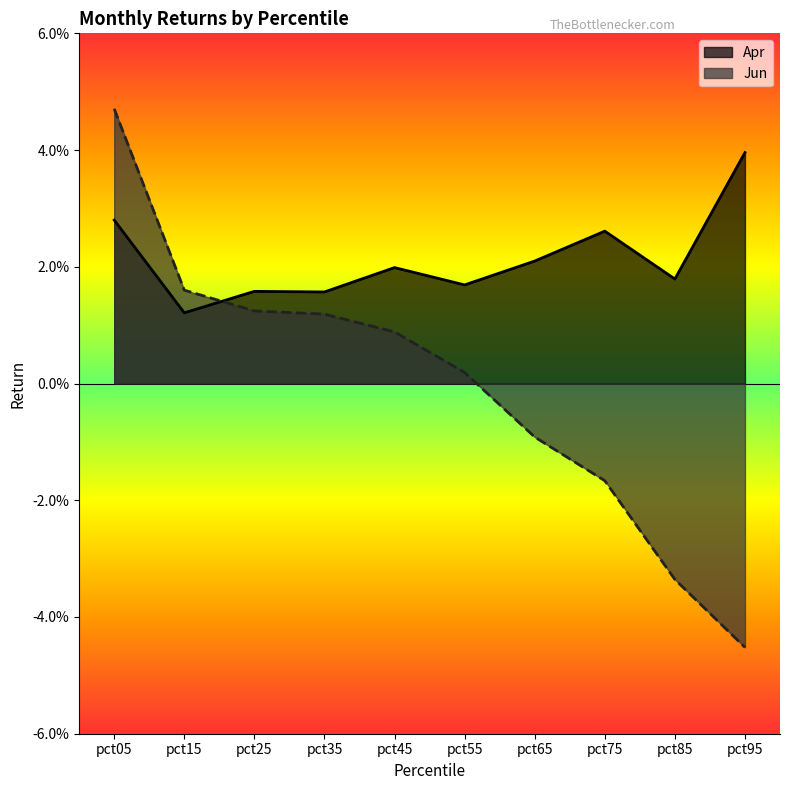

At which category does Apr reach its first local peak?

pct25